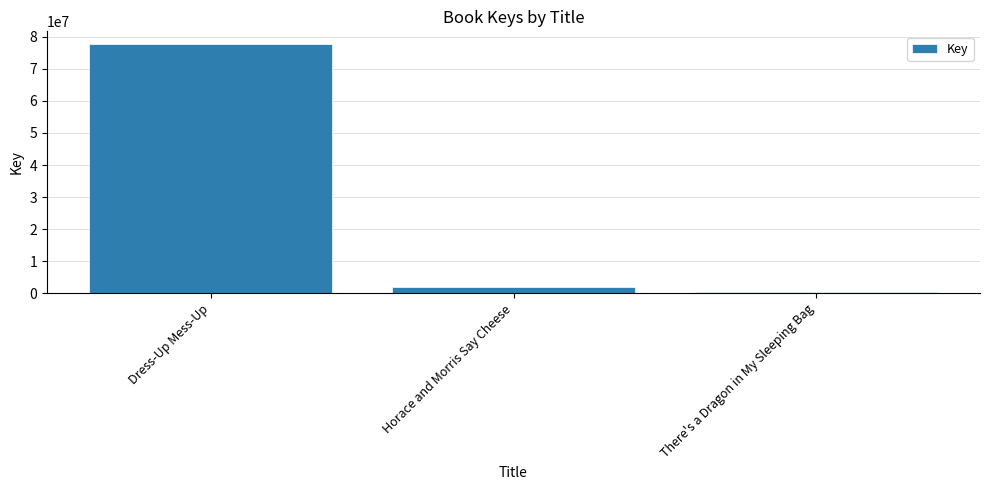

How many values are below 1817463?

1